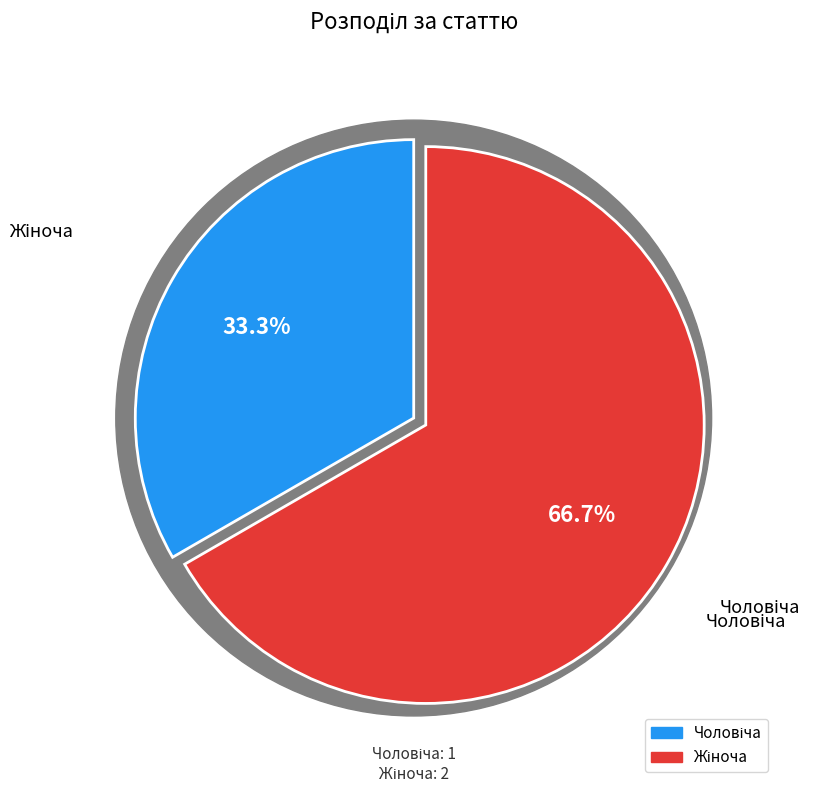

To the nearest percent, what is the difference between the largest and smallest slice percentages?

33%